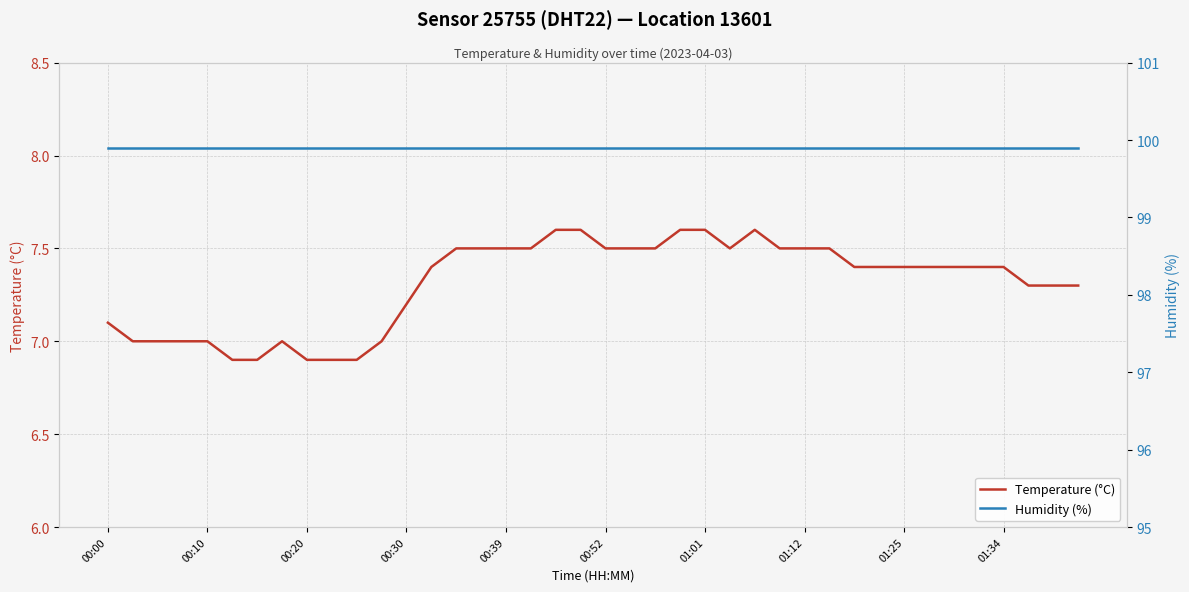

Reading left to right, list all the values displayed in this chart.

Temperature (°C): 7.1	7.0	7.0	7.0	7.0	6.9	6.9	7.0	6.9	6.9	6.9	7.0	7.2	7.4	7.5	7.5	7.5	7.5	7.6	7.6	7.5	7.5	7.5	7.6	7.6	7.5	7.6	7.5	7.5	7.5	7.4	7.4	7.4	7.4	7.4	7.4	7.4	7.3	7.3	7.3
Humidity (%): 99.9	99.9	99.9	99.9	99.9	99.9	99.9	99.9	99.9	99.9	99.9	99.9	99.9	99.9	99.9	99.9	99.9	99.9	99.9	99.9	99.9	99.9	99.9	99.9	99.9	99.9	99.9	99.9	99.9	99.9	99.9	99.9	99.9	99.9	99.9	99.9	99.9	99.9	99.9	99.9